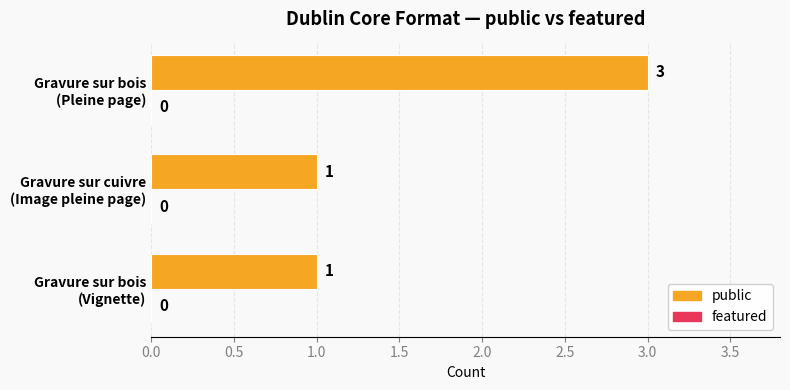

How many values are between 1 and 3?

3